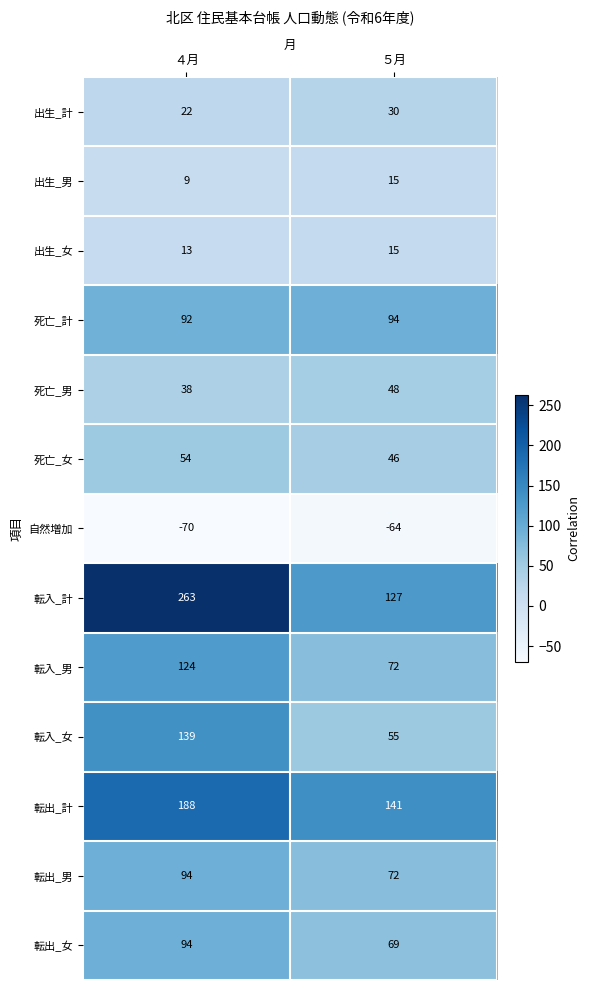

Is it true that 転出_男 equals 94 at ４月?

True